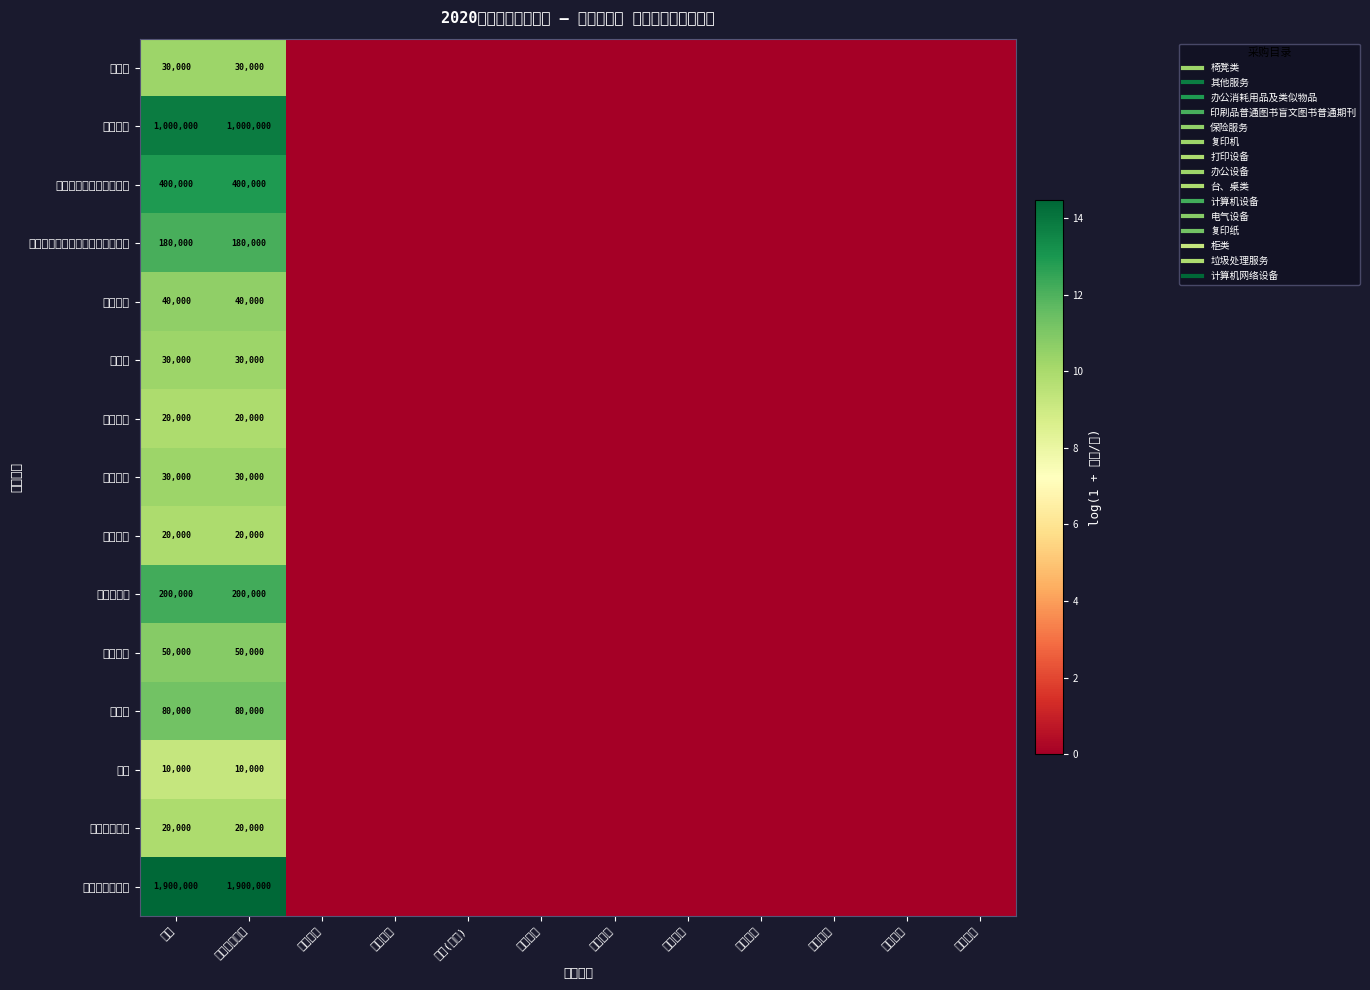

True or false: 垃圾处理服务 has a value of -4.5 at 其他收入.

False